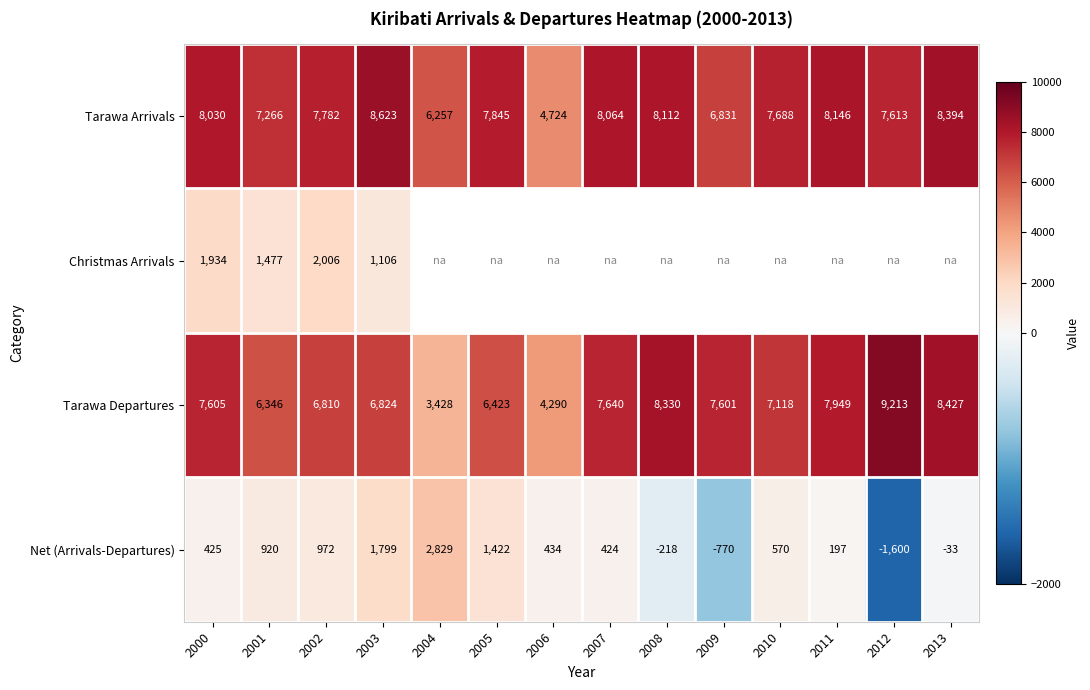

Is the value of Net (Arrivals-Departures) at 2011 greater than the value of Tarawa Arrivals at 2007?

No